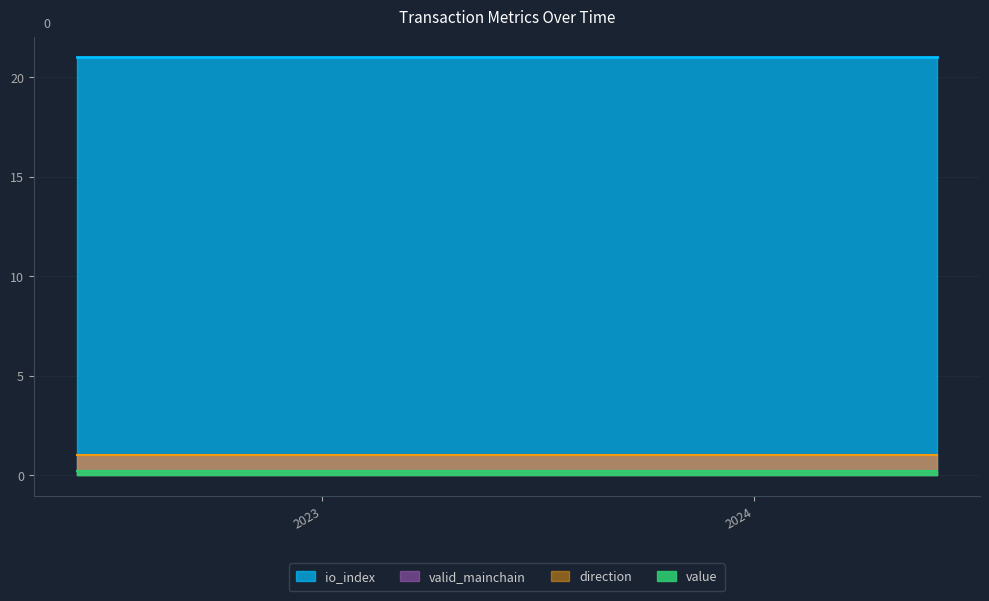

What is the maximum value shown in the chart?

21.0